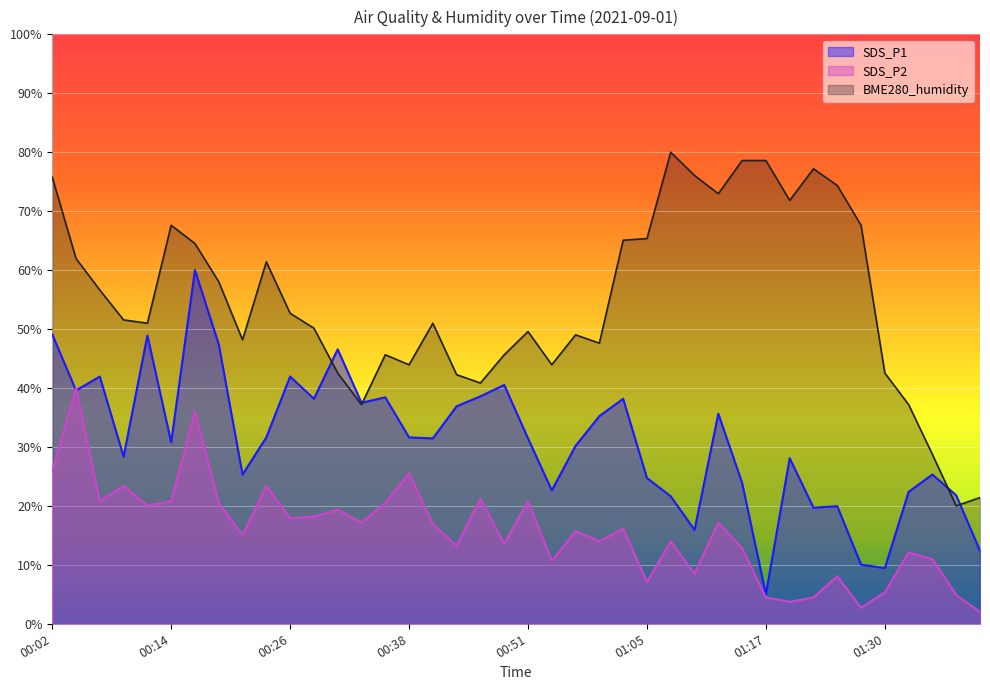

True or false: SDS_P2 has more than 0 points higher than both neighbors.

True